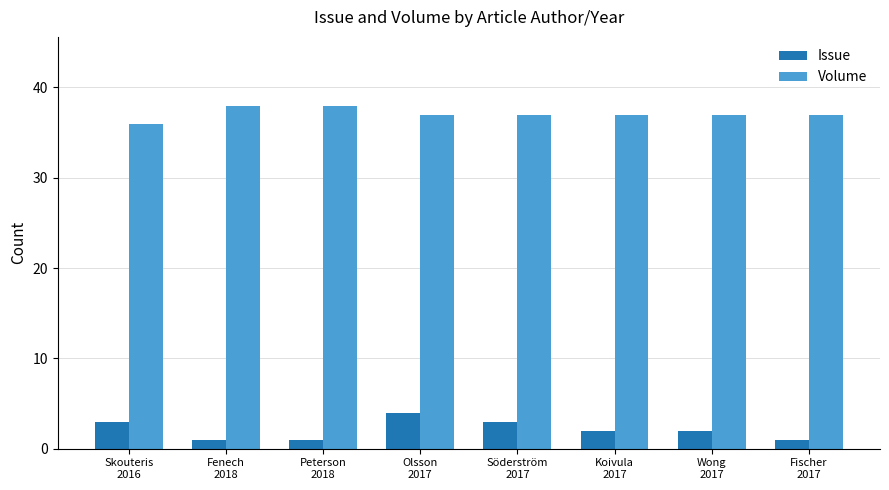

Reading right to left, what are all the values shown in this chart?

Issue: Fischer
2017=1	Wong
2017=2	Koivula
2017=2	Söderström
2017=3	Olsson
2017=4	Peterson
2018=1	Fenech
2018=1	Skouteris
2016=3
Volume: Fischer
2017=37	Wong
2017=37	Koivula
2017=37	Söderström
2017=37	Olsson
2017=37	Peterson
2018=38	Fenech
2018=38	Skouteris
2016=36